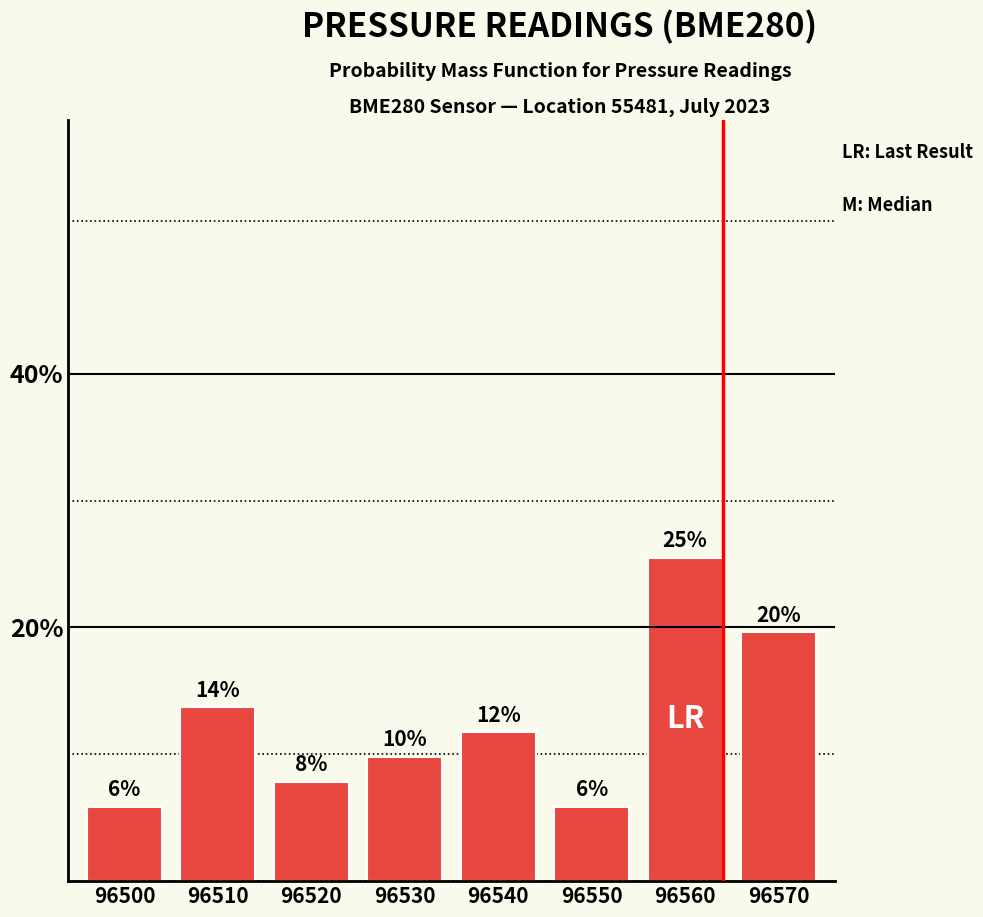

Are the bars horizontal?

No